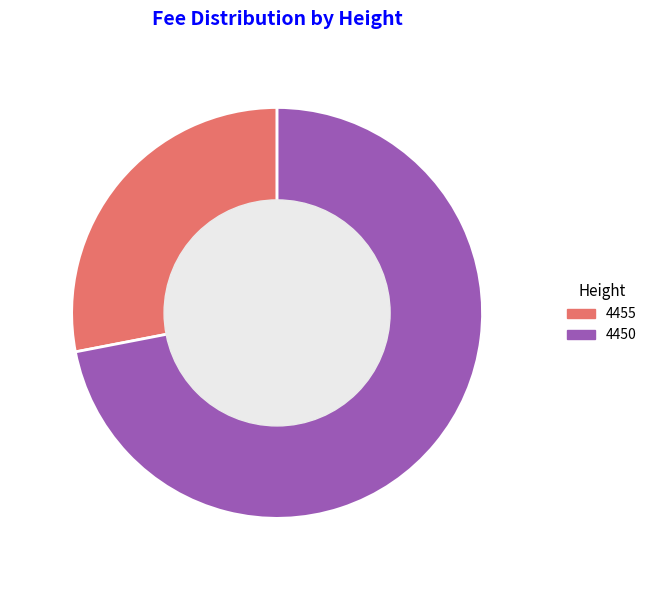

Rank the categories by value from lowest to highest.

4455, 4450